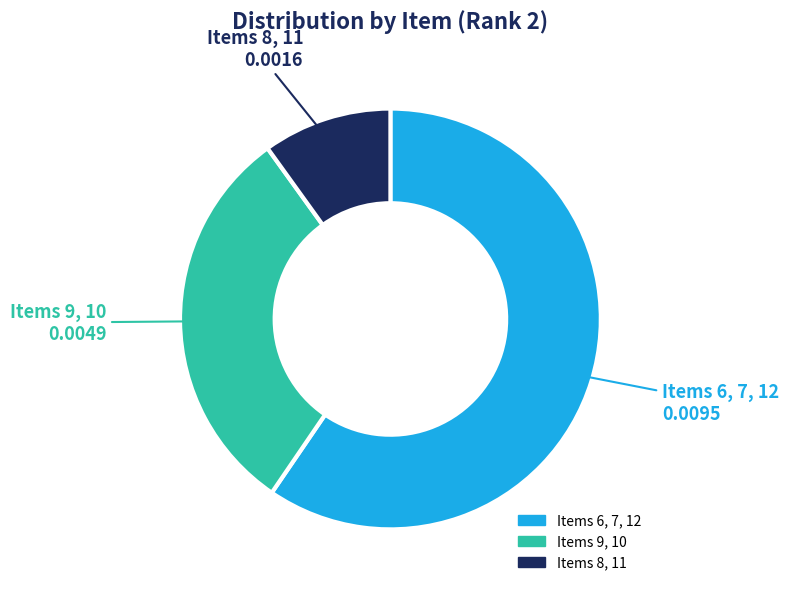

Which category has the biggest portion of the pie?

Items 6, 7, 12